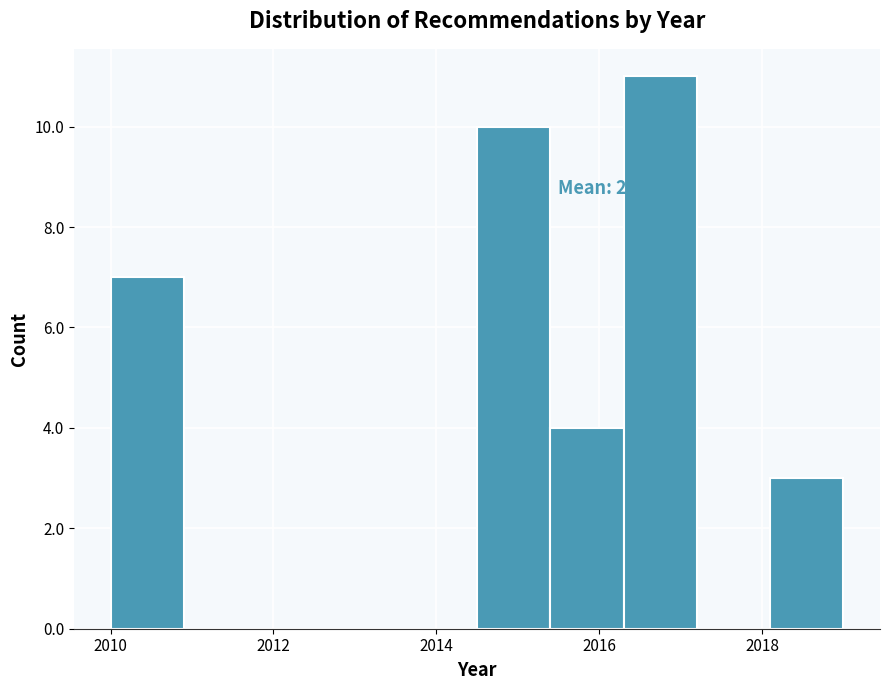

Which range on the x-axis has the tallest bar?

2016.3 to 2017.2